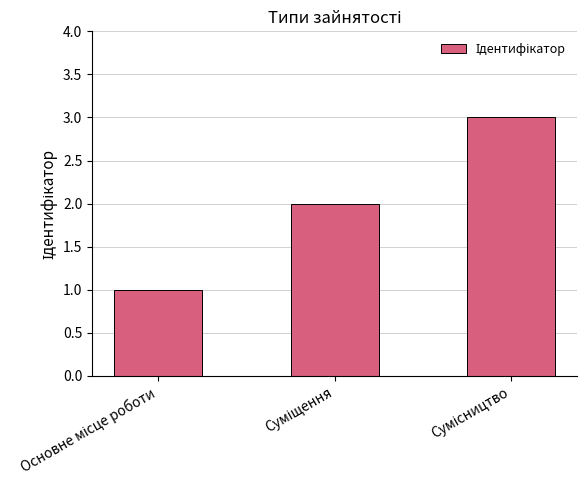

What is the sum of all values?

6